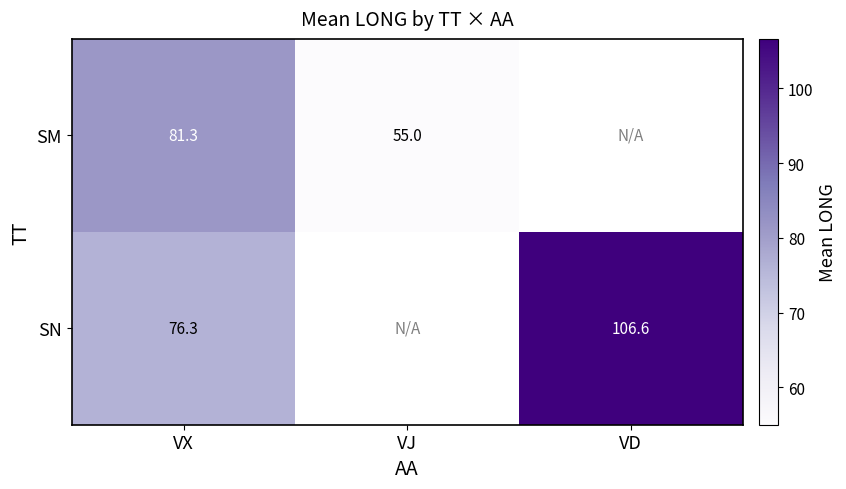

What is the maximum value shown in the chart?

106.6